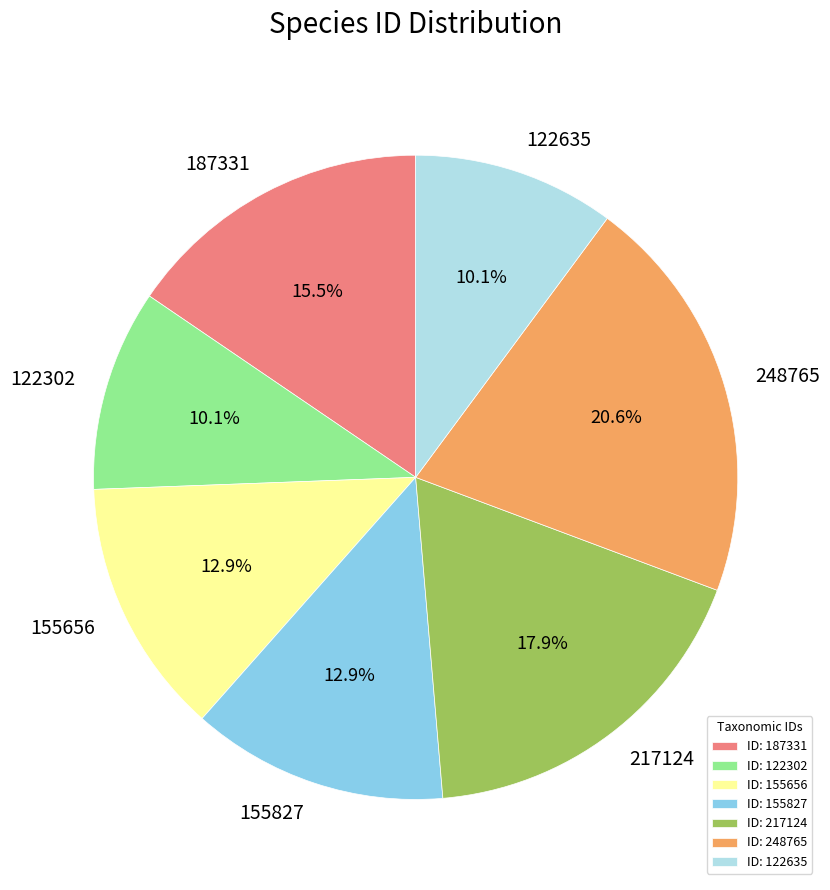

Which category has the biggest portion of the pie?

248765